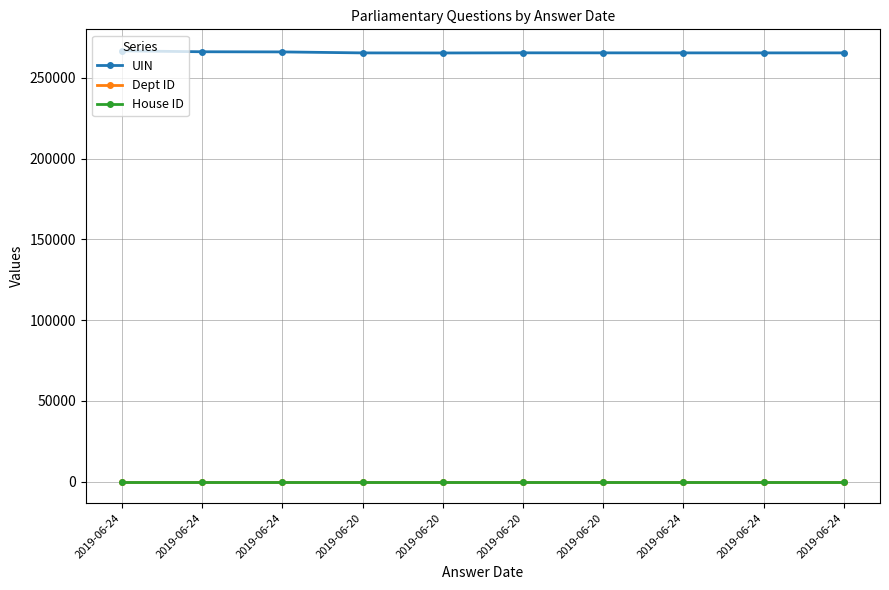

True or false: Dept ID and House ID cross at least once.

False